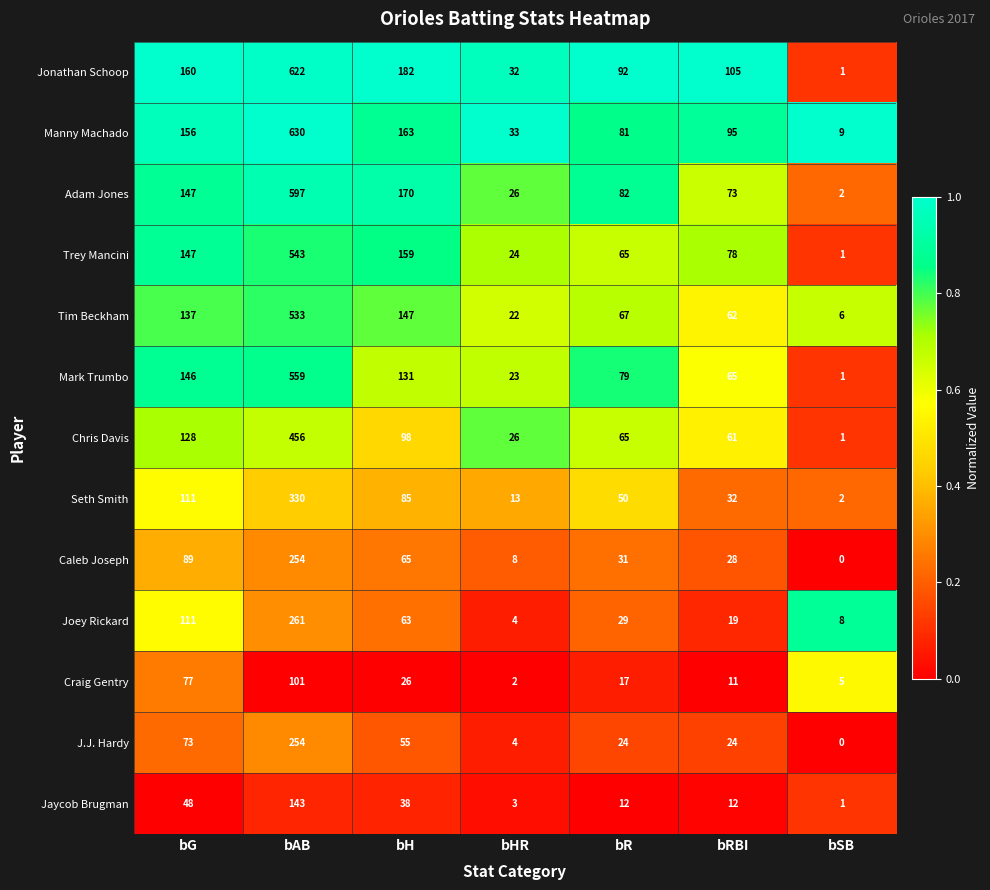

At how many categories does at least one series exceed 0?

7